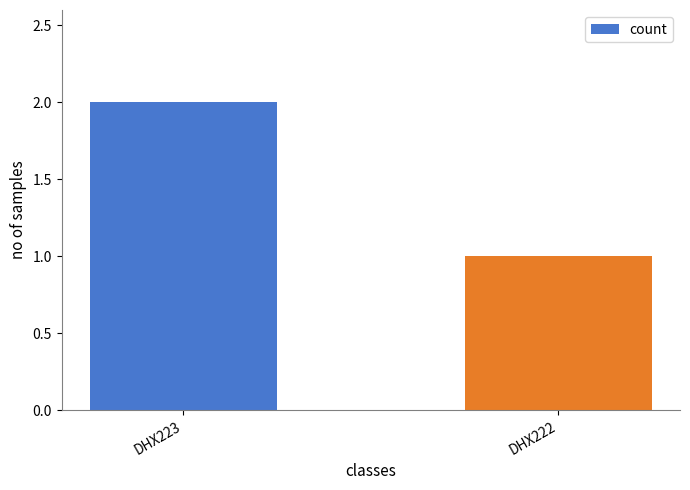

What is the sum of the values at DHX223 and DHX222?

3